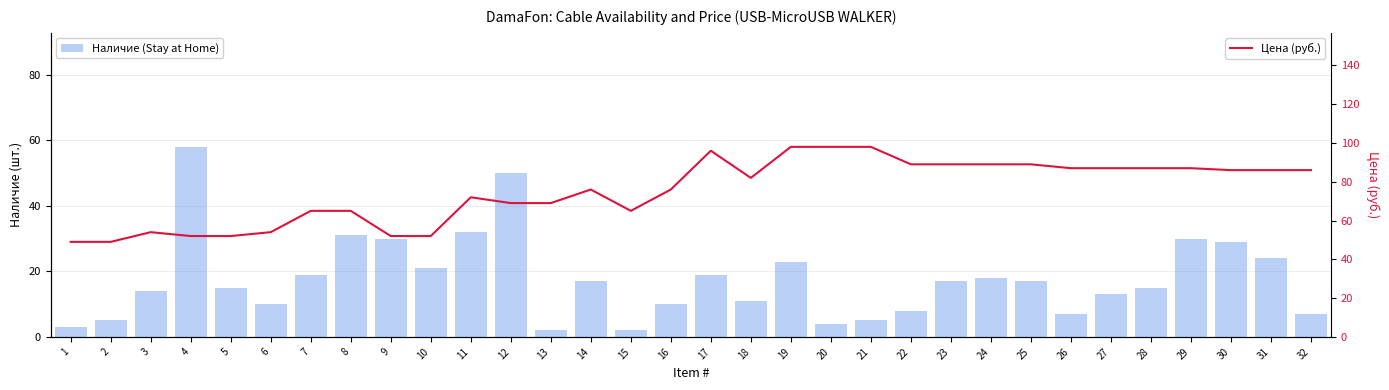

What is the greatest value displayed?

98